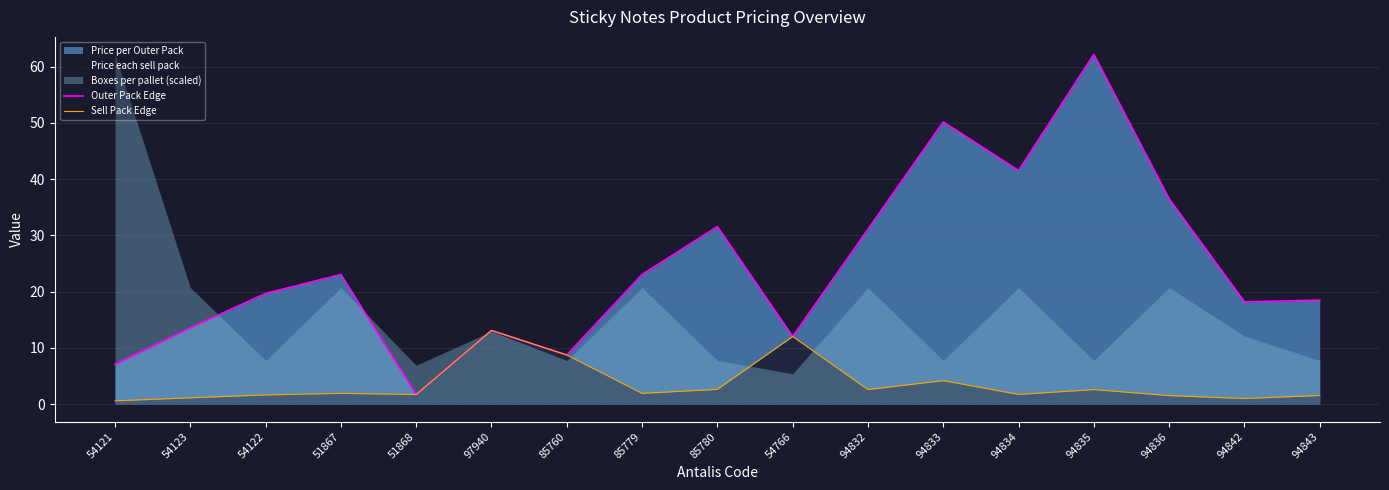

Which category has the highest value in the Outer Pack Edge series?

94835